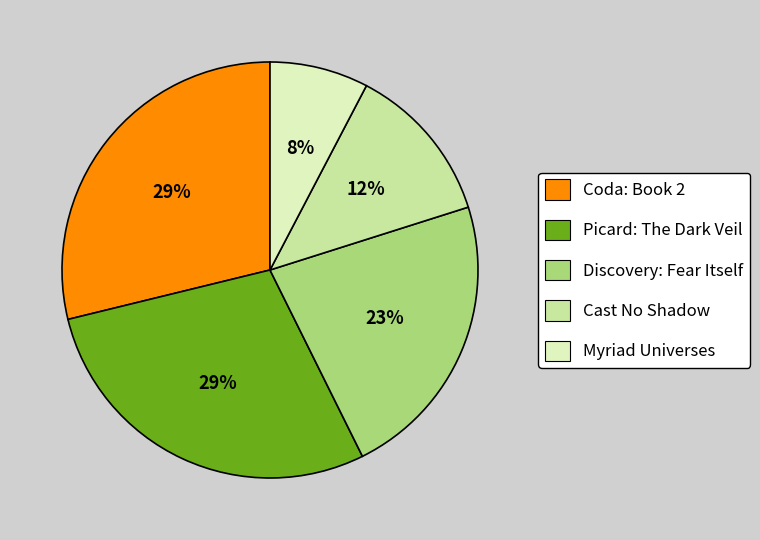

Does any single category account for the majority?

No